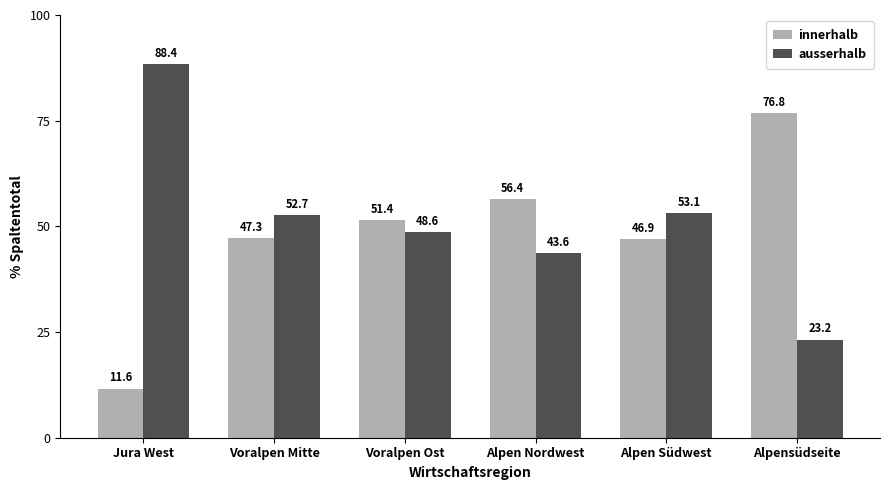

Where is innerhalb nearest to the value 44?

Alpen Südwest